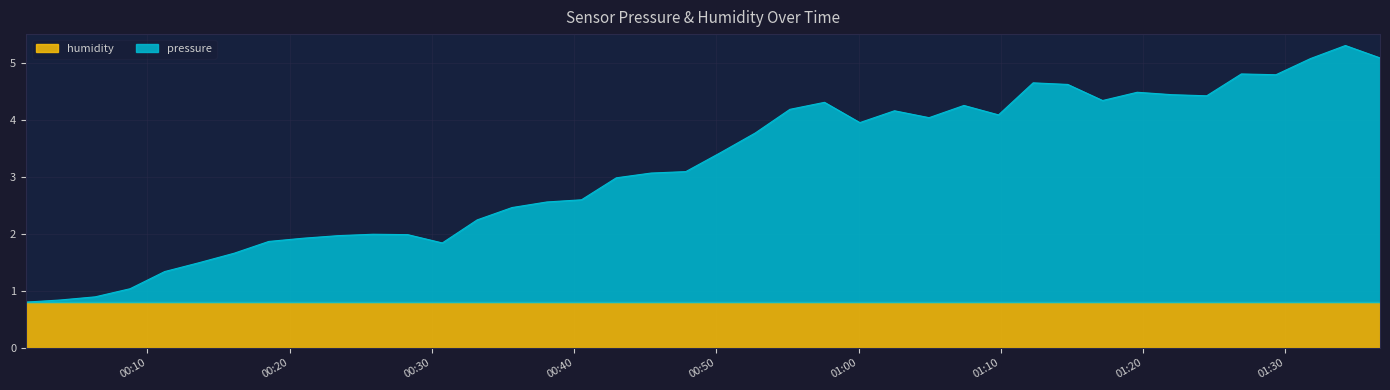

What is the sum of all values?

126.7